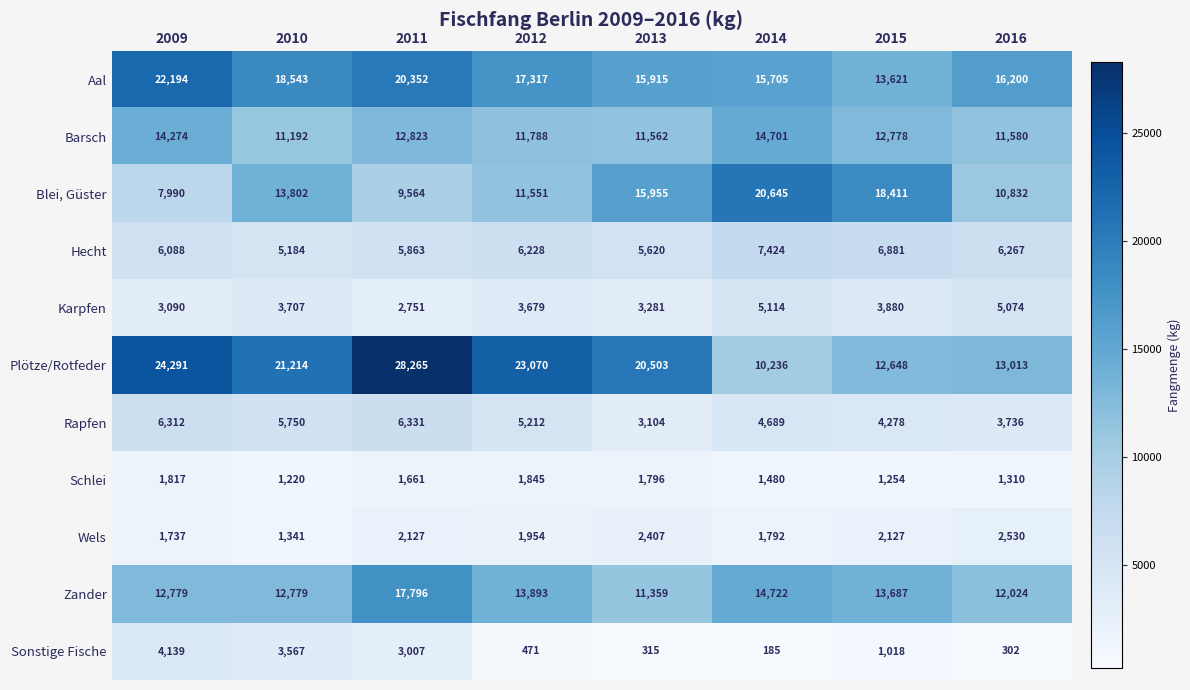

Which series changed the most between 2011 and 2012?

Plötze/Rotfeder